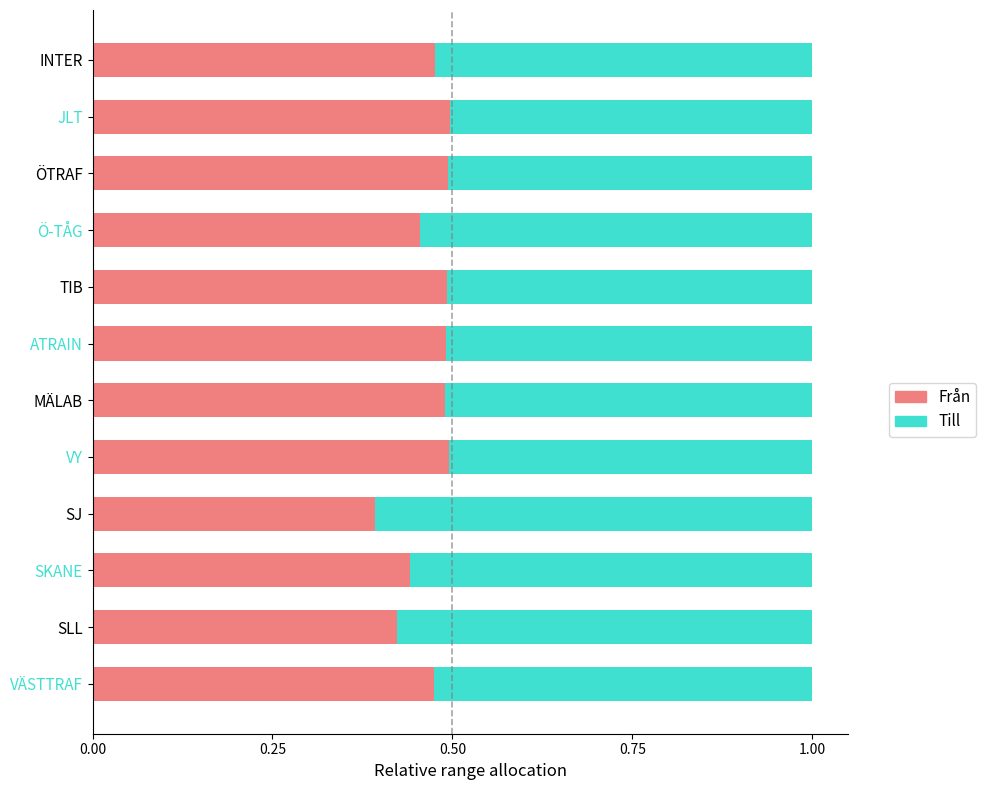

What is the total value across all series at SKANE?

1.0